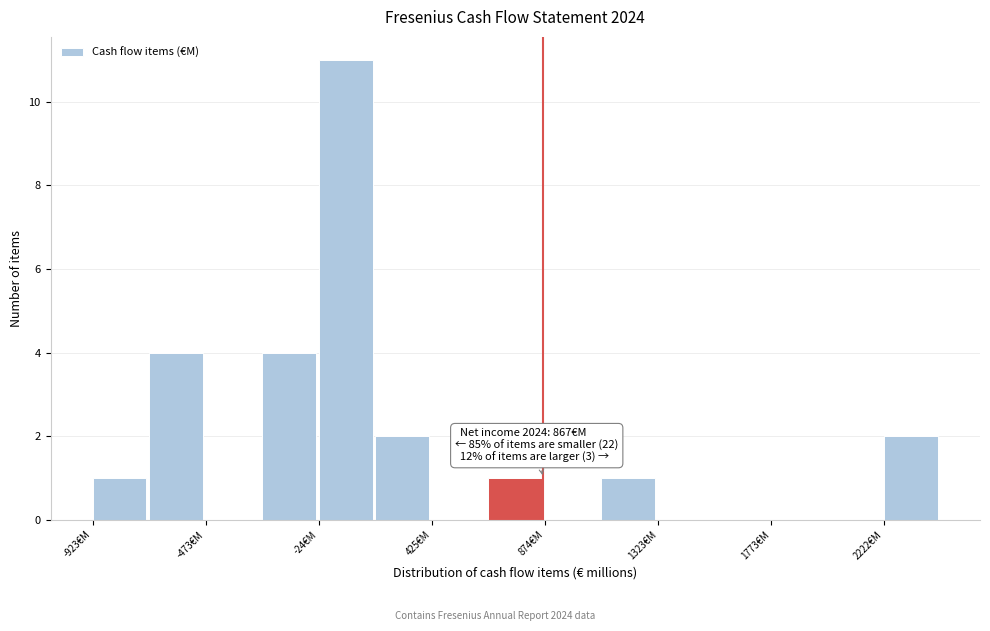

Over which range of the x-axis is the bar tallest?

0 to 200